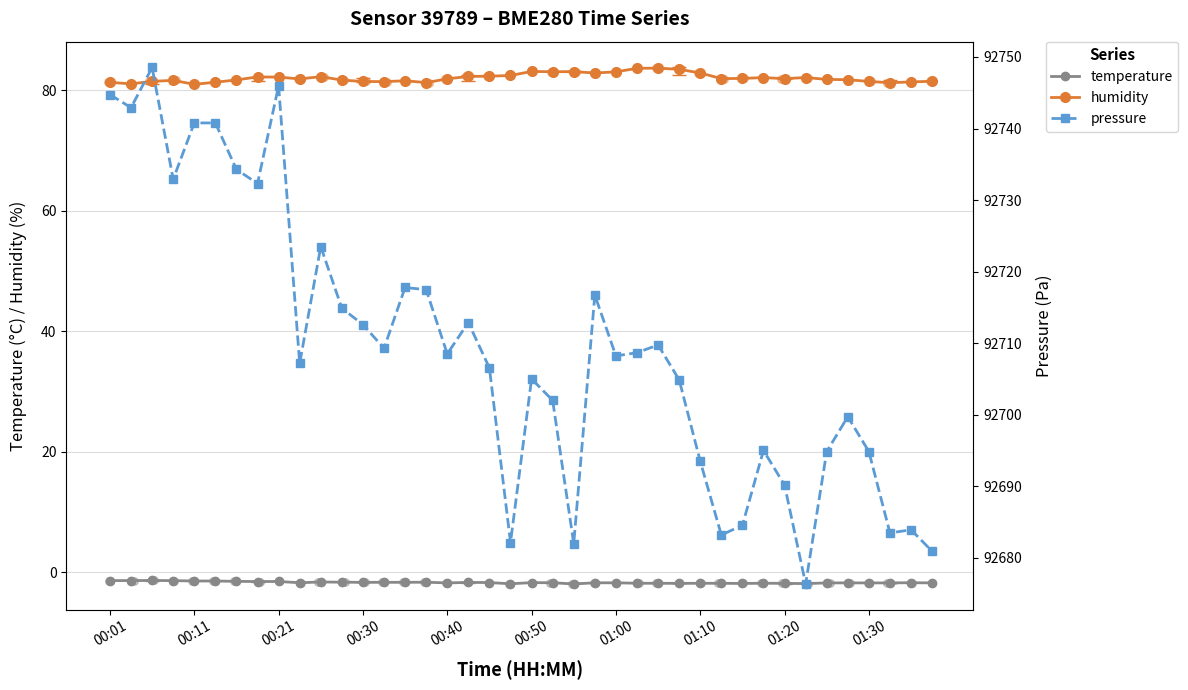

Which series has the widest spread of Y values?

pressure